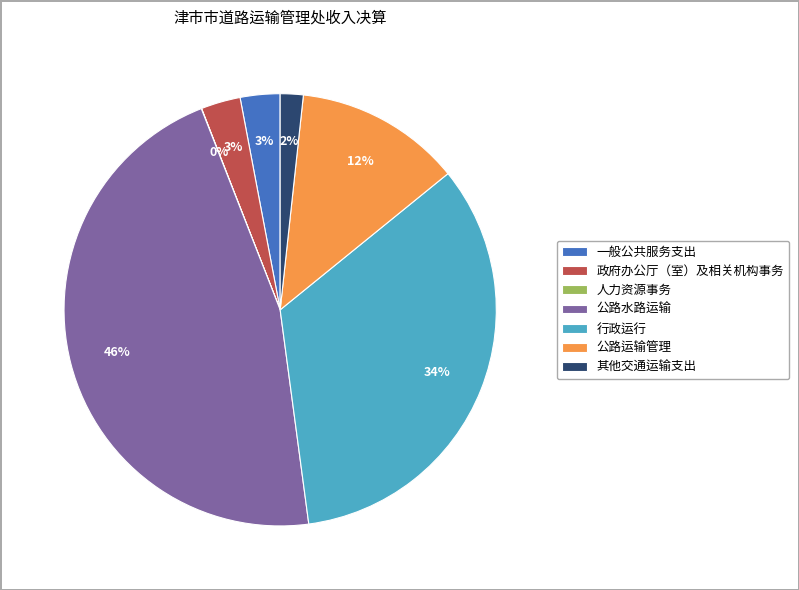

Is 一般公共服务支出 the majority of the pie?

No